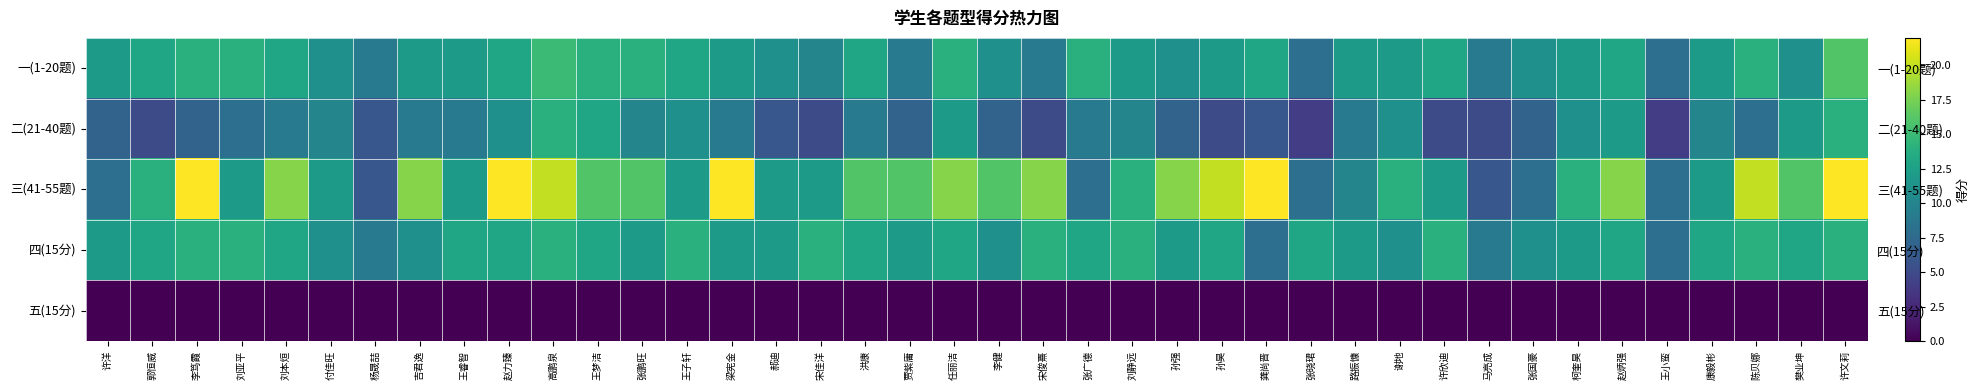

At 马亮成, list the series in order from smallest to largest.

五(15分), 二(21-40题), 三(41-55题), 一(1-20题), 四(15分)